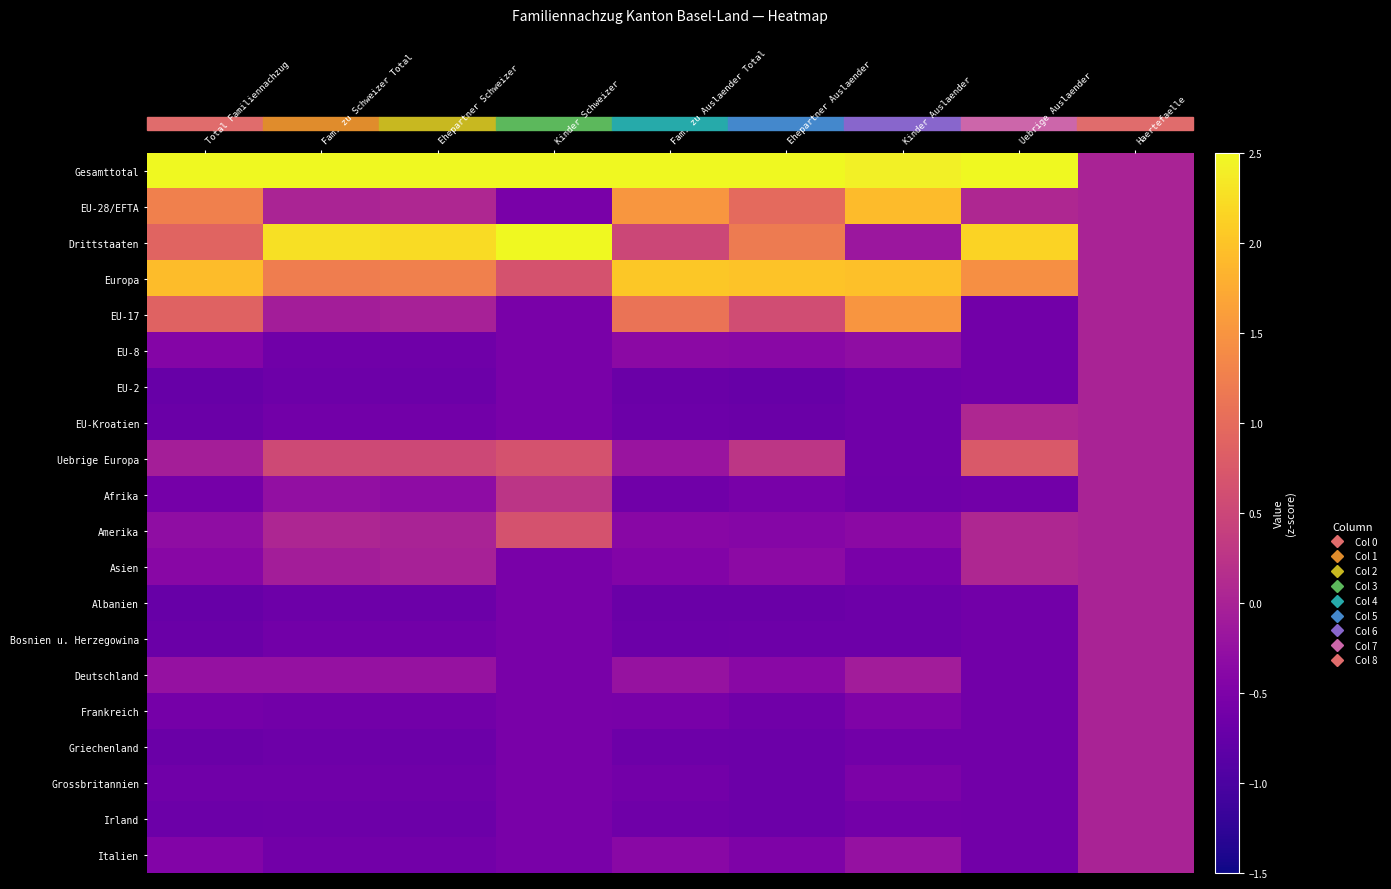

Reading left to right, what are all the values shown in this chart?

Gesamttotal: Total Familiennachzug=2.9	Fam. zu Schweizer Total=3.0	Ehepartner Schweizer=3.0	Kinder Schweizer=2.7	Fam. zu Auslaender Total=2.7	Ehepartner Auslaender=2.9	Kinder Auslaender=2.4	Uebrige Auslaender=2.8	Haertefaelle=0.0
EU-28/EFTA: Total Familiennachzug=1.3	Fam. zu Schweizer Total=0.0	Ehepartner Schweizer=0.1	Kinder Schweizer=-0.5	Fam. zu Auslaender Total=1.5	Ehepartner Auslaender=1.0	Kinder Auslaender=1.9	Uebrige Auslaender=0.1	Haertefaelle=0.0
Drittstaaten: Total Familiennachzug=0.9	Fam. zu Schweizer Total=2.3	Ehepartner Schweizer=2.2	Kinder Schweizer=2.7	Fam. zu Auslaender Total=0.5	Ehepartner Auslaender=1.2	Kinder Auslaender=-0.2	Uebrige Auslaender=2.1	Haertefaelle=0.0
Europa: Total Familiennachzug=1.9	Fam. zu Schweizer Total=1.2	Ehepartner Schweizer=1.3	Kinder Schweizer=0.7	Fam. zu Auslaender Total=2.0	Ehepartner Auslaender=2.0	Kinder Auslaender=2.0	Uebrige Auslaender=1.5	Haertefaelle=0.0
EU-17: Total Familiennachzug=0.9	Fam. zu Schweizer Total=-0.1	Ehepartner Schweizer=-0.0	Kinder Schweizer=-0.5	Fam. zu Auslaender Total=1.1	Ehepartner Auslaender=0.6	Kinder Auslaender=1.5	Uebrige Auslaender=-0.6	Haertefaelle=0.0
EU-8: Total Familiennachzug=-0.4	Fam. zu Schweizer Total=-0.6	Ehepartner Schweizer=-0.6	Kinder Schweizer=-0.5	Fam. zu Auslaender Total=-0.4	Ehepartner Auslaender=-0.4	Kinder Auslaender=-0.3	Uebrige Auslaender=-0.6	Haertefaelle=0.0
EU-2: Total Familiennachzug=-0.7	Fam. zu Schweizer Total=-0.7	Ehepartner Schweizer=-0.7	Kinder Schweizer=-0.5	Fam. zu Auslaender Total=-0.7	Ehepartner Auslaender=-0.7	Kinder Auslaender=-0.6	Uebrige Auslaender=-0.6	Haertefaelle=0.0
EU-Kroatien: Total Familiennachzug=-0.7	Fam. zu Schweizer Total=-0.6	Ehepartner Schweizer=-0.6	Kinder Schweizer=-0.5	Fam. zu Auslaender Total=-0.7	Ehepartner Auslaender=-0.7	Kinder Auslaender=-0.6	Uebrige Auslaender=0.1	Haertefaelle=0.0
Uebrige Europa: Total Familiennachzug=-0.1	Fam. zu Schweizer Total=0.5	Ehepartner Schweizer=0.5	Kinder Schweizer=0.7	Fam. zu Auslaender Total=-0.2	Ehepartner Auslaender=0.3	Kinder Auslaender=-0.6	Uebrige Auslaender=0.8	Haertefaelle=0.0
Afrika: Total Familiennachzug=-0.6	Fam. zu Schweizer Total=-0.3	Ehepartner Schweizer=-0.3	Kinder Schweizer=0.3	Fam. zu Auslaender Total=-0.6	Ehepartner Auslaender=-0.6	Kinder Auslaender=-0.7	Uebrige Auslaender=-0.6	Haertefaelle=0.0
Amerika: Total Familiennachzug=-0.3	Fam. zu Schweizer Total=0.1	Ehepartner Schweizer=0.0	Kinder Schweizer=0.7	Fam. zu Auslaender Total=-0.4	Ehepartner Auslaender=-0.4	Kinder Auslaender=-0.4	Uebrige Auslaender=0.1	Haertefaelle=0.0
Asien: Total Familiennachzug=-0.4	Fam. zu Schweizer Total=-0.1	Ehepartner Schweizer=-0.0	Kinder Schweizer=-0.5	Fam. zu Auslaender Total=-0.5	Ehepartner Auslaender=-0.3	Kinder Auslaender=-0.5	Uebrige Auslaender=0.1	Haertefaelle=0.0
Albanien: Total Familiennachzug=-0.7	Fam. zu Schweizer Total=-0.7	Ehepartner Schweizer=-0.7	Kinder Schweizer=-0.5	Fam. zu Auslaender Total=-0.7	Ehepartner Auslaender=-0.7	Kinder Auslaender=-0.7	Uebrige Auslaender=-0.6	Haertefaelle=0.0
Bosnien u. Herzegowina: Total Familiennachzug=-0.7	Fam. zu Schweizer Total=-0.6	Ehepartner Schweizer=-0.6	Kinder Schweizer=-0.5	Fam. zu Auslaender Total=-0.7	Ehepartner Auslaender=-0.7	Kinder Auslaender=-0.7	Uebrige Auslaender=-0.6	Haertefaelle=0.0
Deutschland: Total Familiennachzug=-0.2	Fam. zu Schweizer Total=-0.2	Ehepartner Schweizer=-0.2	Kinder Schweizer=-0.5	Fam. zu Auslaender Total=-0.2	Ehepartner Auslaender=-0.4	Kinder Auslaender=-0.1	Uebrige Auslaender=-0.6	Haertefaelle=0.0
Frankreich: Total Familiennachzug=-0.6	Fam. zu Schweizer Total=-0.6	Ehepartner Schweizer=-0.6	Kinder Schweizer=-0.5	Fam. zu Auslaender Total=-0.6	Ehepartner Auslaender=-0.6	Kinder Auslaender=-0.5	Uebrige Auslaender=-0.6	Haertefaelle=0.0
Griechenland: Total Familiennachzug=-0.7	Fam. zu Schweizer Total=-0.7	Ehepartner Schweizer=-0.7	Kinder Schweizer=-0.5	Fam. zu Auslaender Total=-0.7	Ehepartner Auslaender=-0.7	Kinder Auslaender=-0.6	Uebrige Auslaender=-0.6	Haertefaelle=0.0
Grossbritannien: Total Familiennachzug=-0.6	Fam. zu Schweizer Total=-0.6	Ehepartner Schweizer=-0.6	Kinder Schweizer=-0.5	Fam. zu Auslaender Total=-0.6	Ehepartner Auslaender=-0.7	Kinder Auslaender=-0.5	Uebrige Auslaender=-0.6	Haertefaelle=0.0
Irland: Total Familiennachzug=-0.7	Fam. zu Schweizer Total=-0.7	Ehepartner Schweizer=-0.7	Kinder Schweizer=-0.5	Fam. zu Auslaender Total=-0.7	Ehepartner Auslaender=-0.7	Kinder Auslaender=-0.6	Uebrige Auslaender=-0.6	Haertefaelle=0.0
Italien: Total Familiennachzug=-0.4	Fam. zu Schweizer Total=-0.6	Ehepartner Schweizer=-0.6	Kinder Schweizer=-0.5	Fam. zu Auslaender Total=-0.4	Ehepartner Auslaender=-0.5	Kinder Auslaender=-0.2	Uebrige Auslaender=-0.6	Haertefaelle=0.0